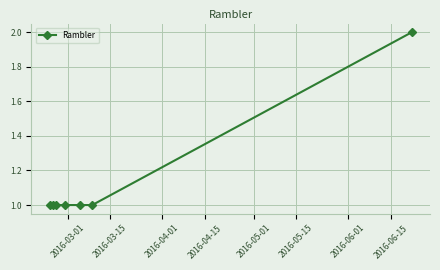

What is the value of the 3rd point from the left?

1